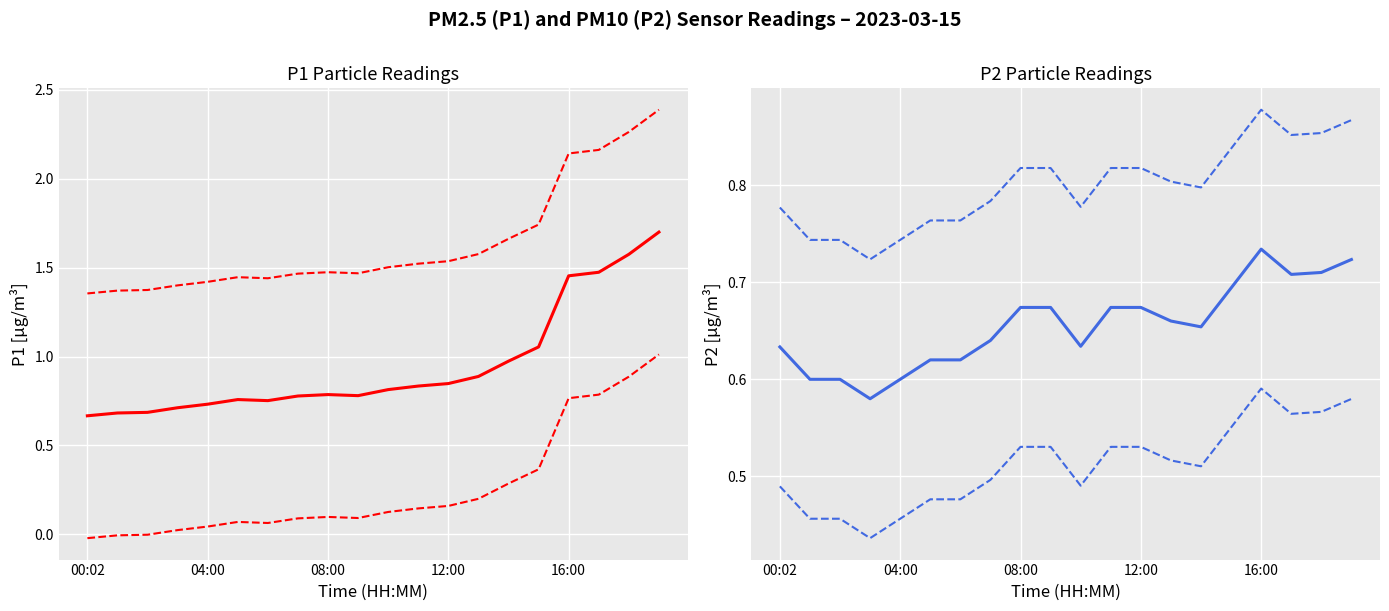

What is the difference between the highest and lowest values at 04:00?

1.4